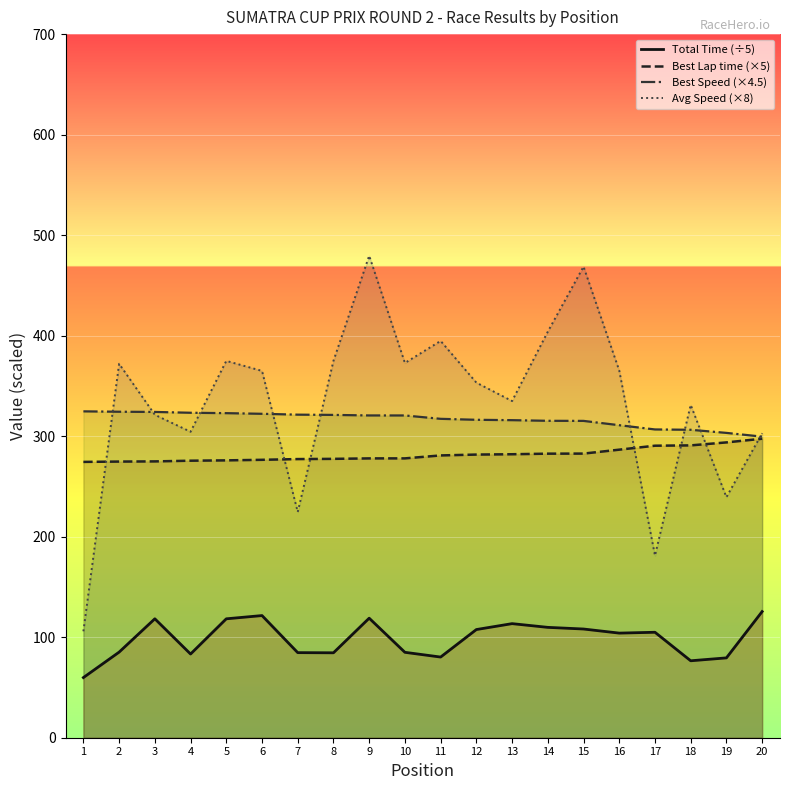

How many values in the Total Time (÷5) series exceed 104?

11